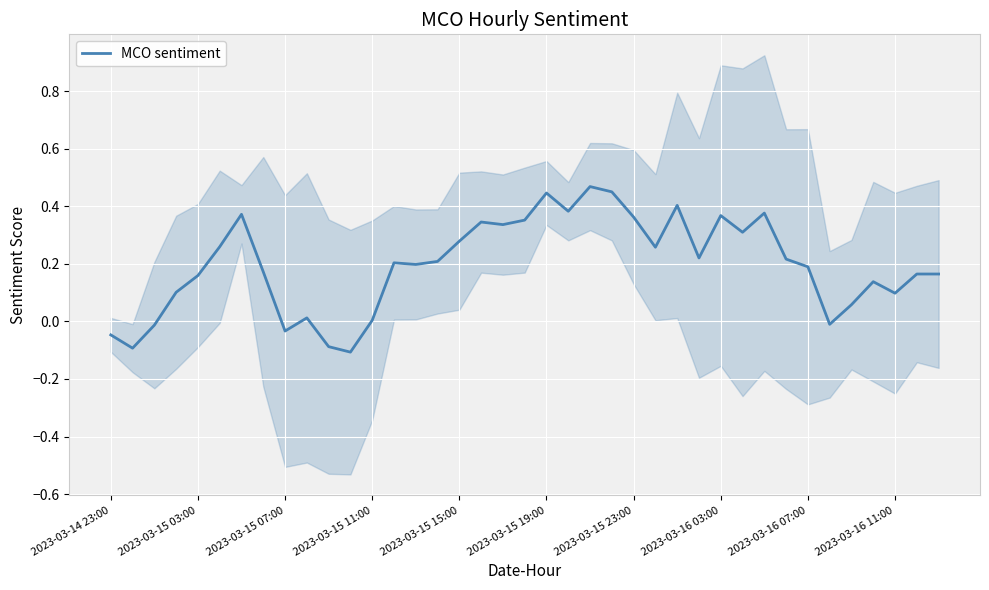

How many values are below zero?

7